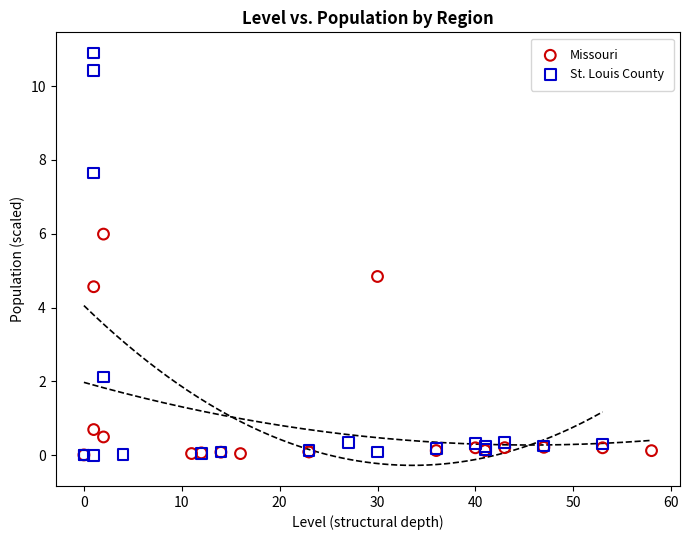

Which series contains the highest Y value?

St. Louis County